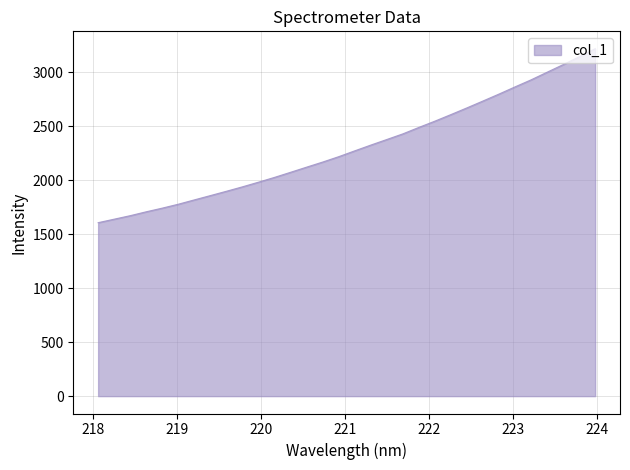

What is the difference between the maximum and minimum values?

1612.3